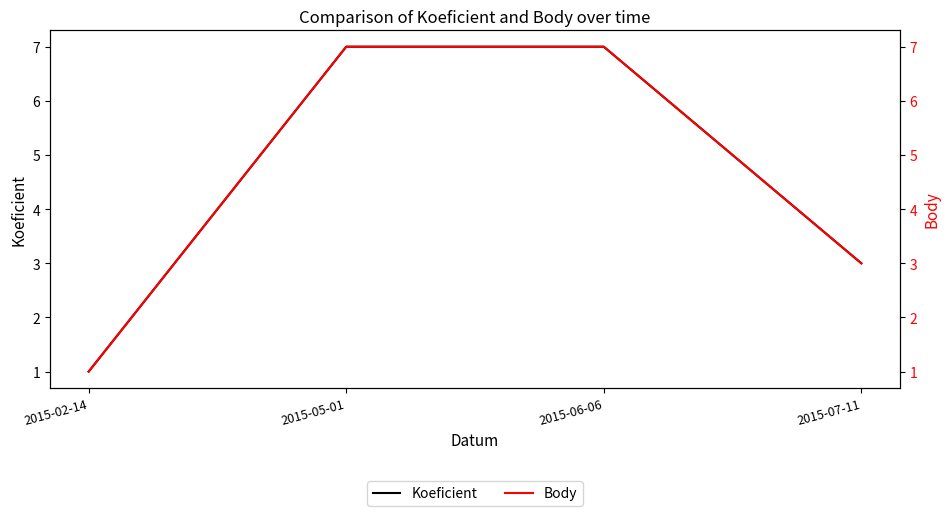

Where is Koeficient nearest to the value 4?

2015-07-11